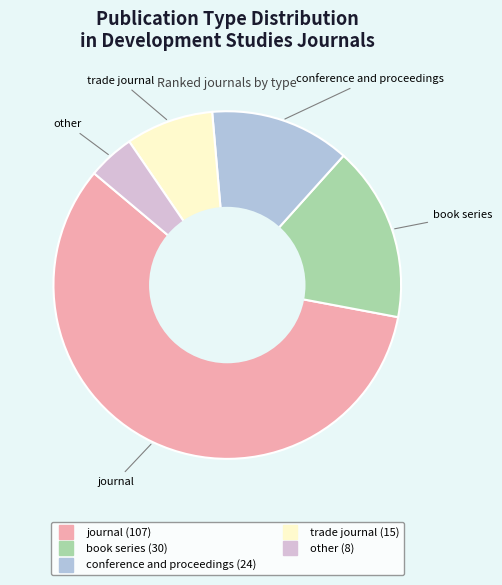

Approximately how many times larger is the value at book series compared to trade journal?

2.0